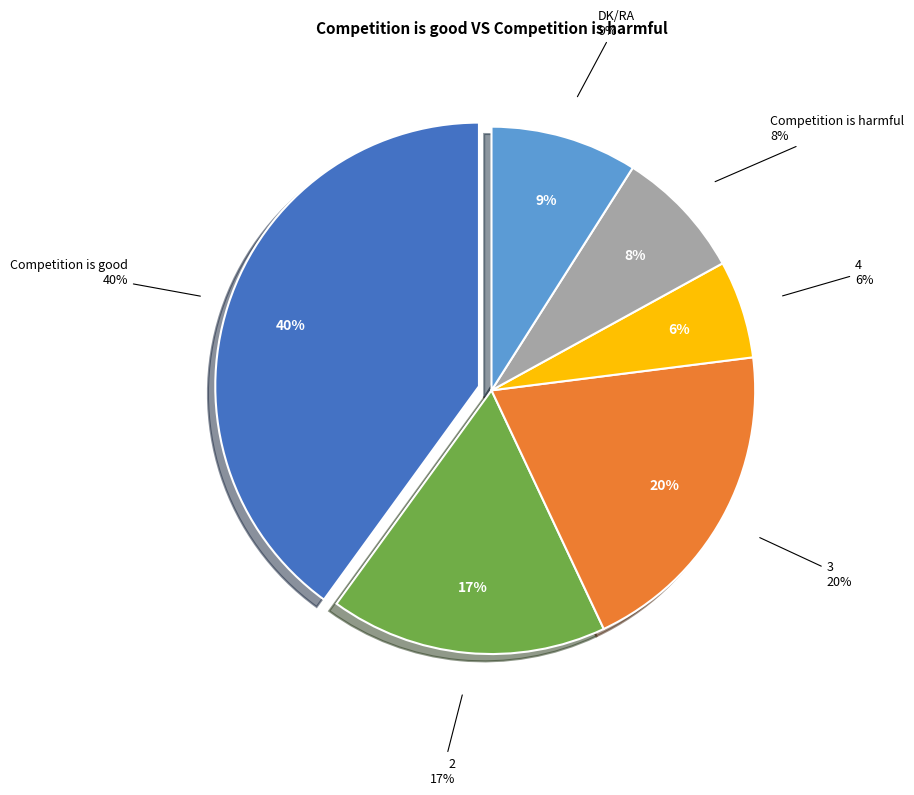

Rank the categories by value from highest to lowest.

Competition is good, 3, 2, DK/RA, Competition is harmful, 4